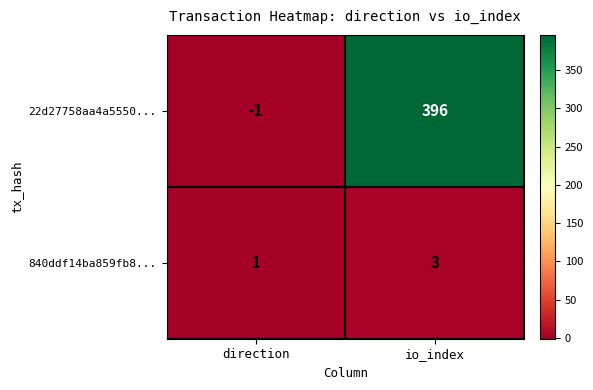

What is the difference between the maximum and minimum values in the 22d27758aa4a5550... series?

397